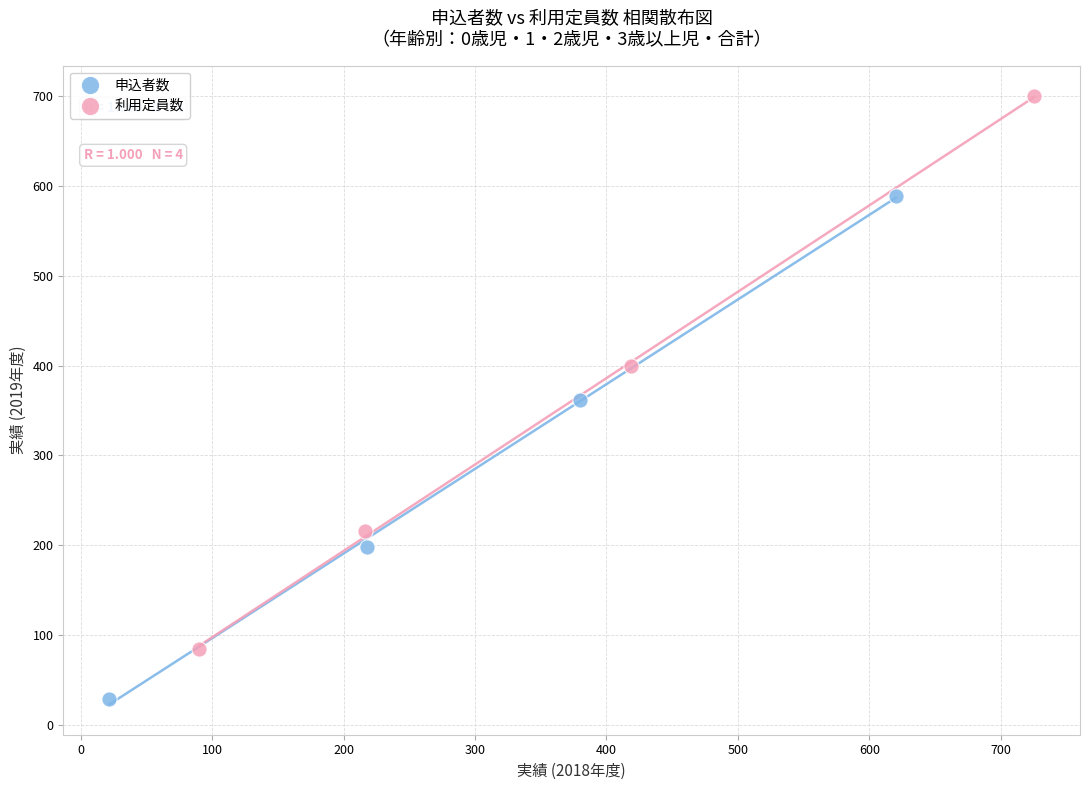

Which series reaches the maximum Y coordinate?

利用定員数